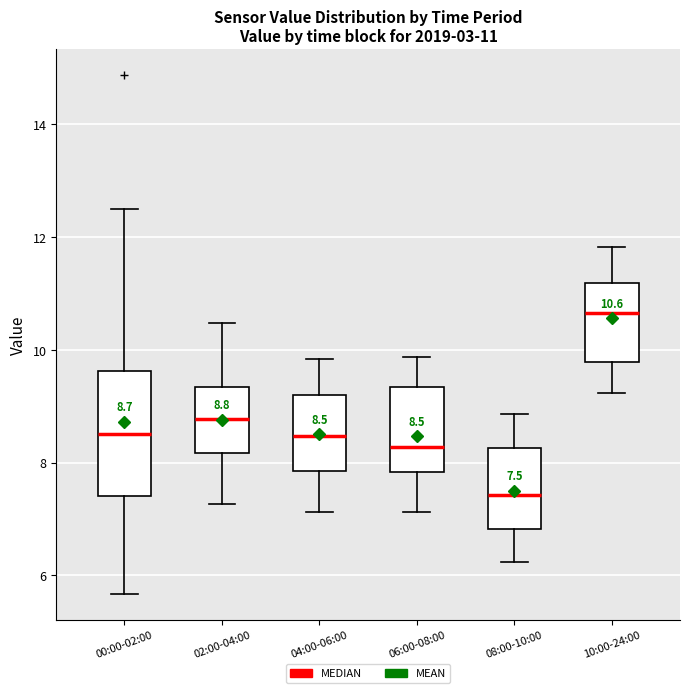

Which box is the tallest, from its lower edge to its upper edge?

00:00-02:00